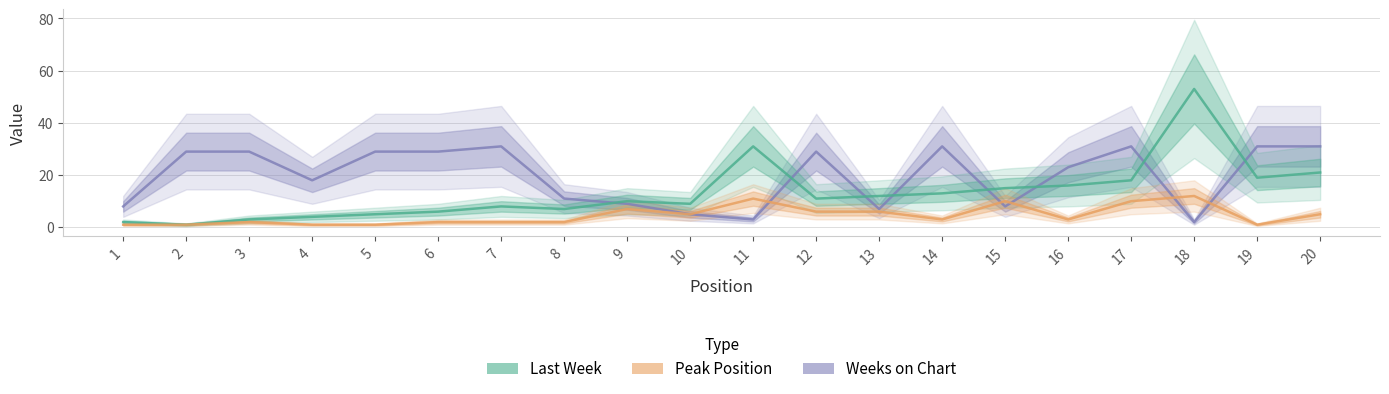

Where is Weeks on Chart nearest to the value 16?

4